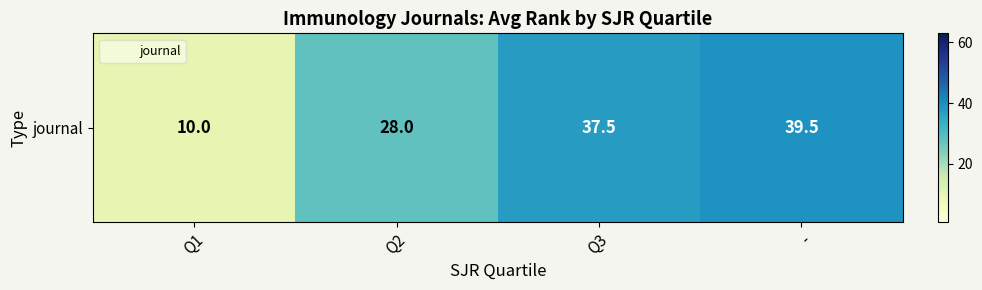

What is the smallest value displayed?

10.0